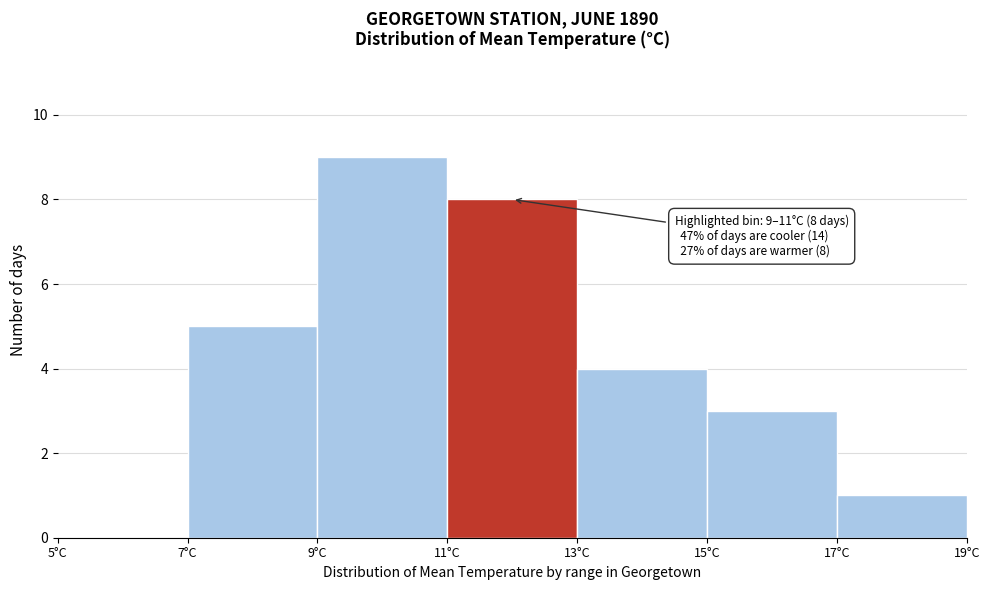

Which range on the x-axis has the tallest bar?

9 to 11